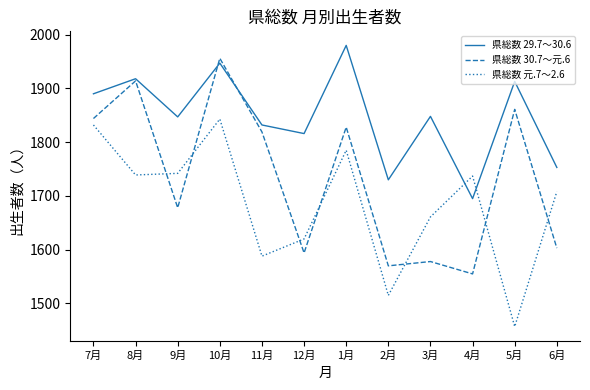

What is the spread (max minus min) of values at 7月?

58